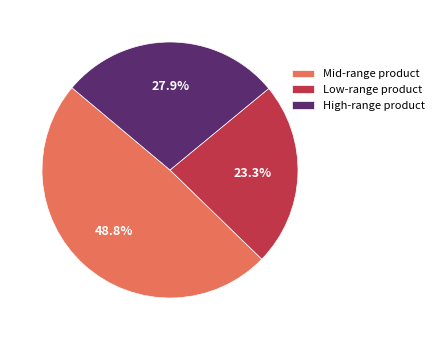

Does any single category account for the majority?

No